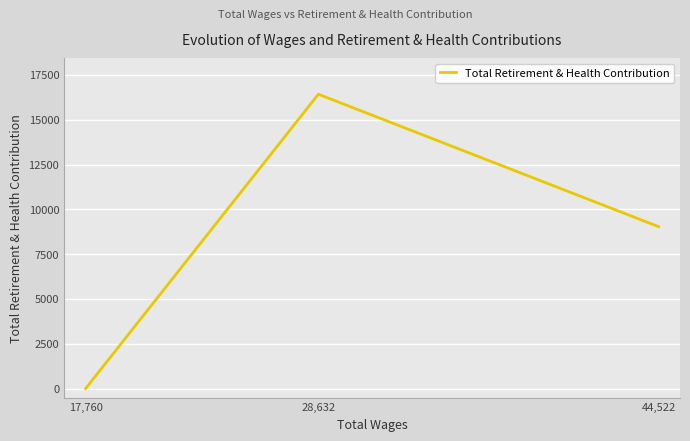

Which category has the lowest value across all series?

17,760